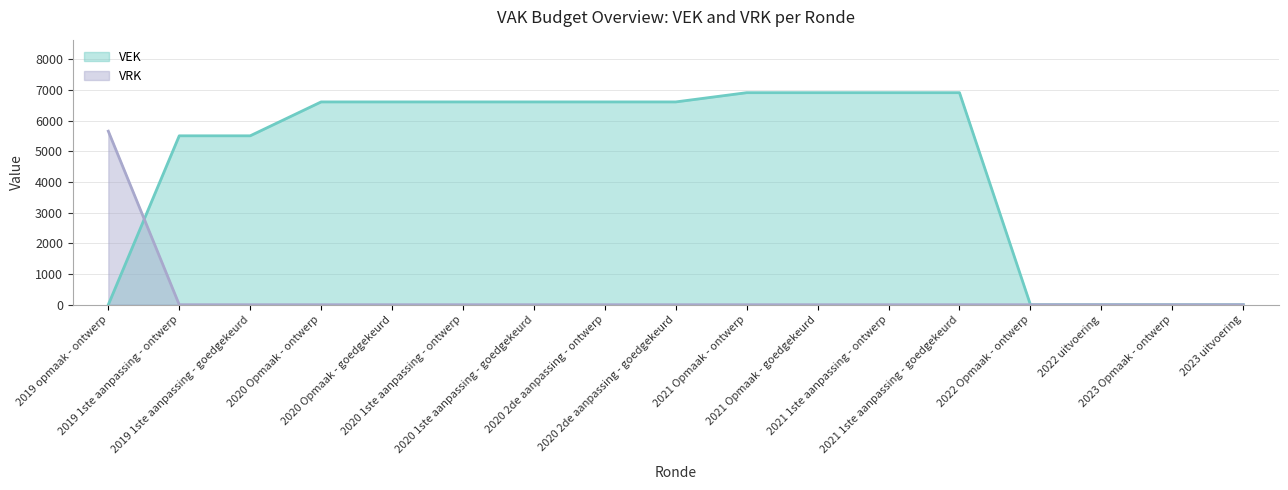

What is the sum of the VEK values at 2020 Opmaak - ontwerp and 2021 1ste aanpassing - goedgekeurd?

13513